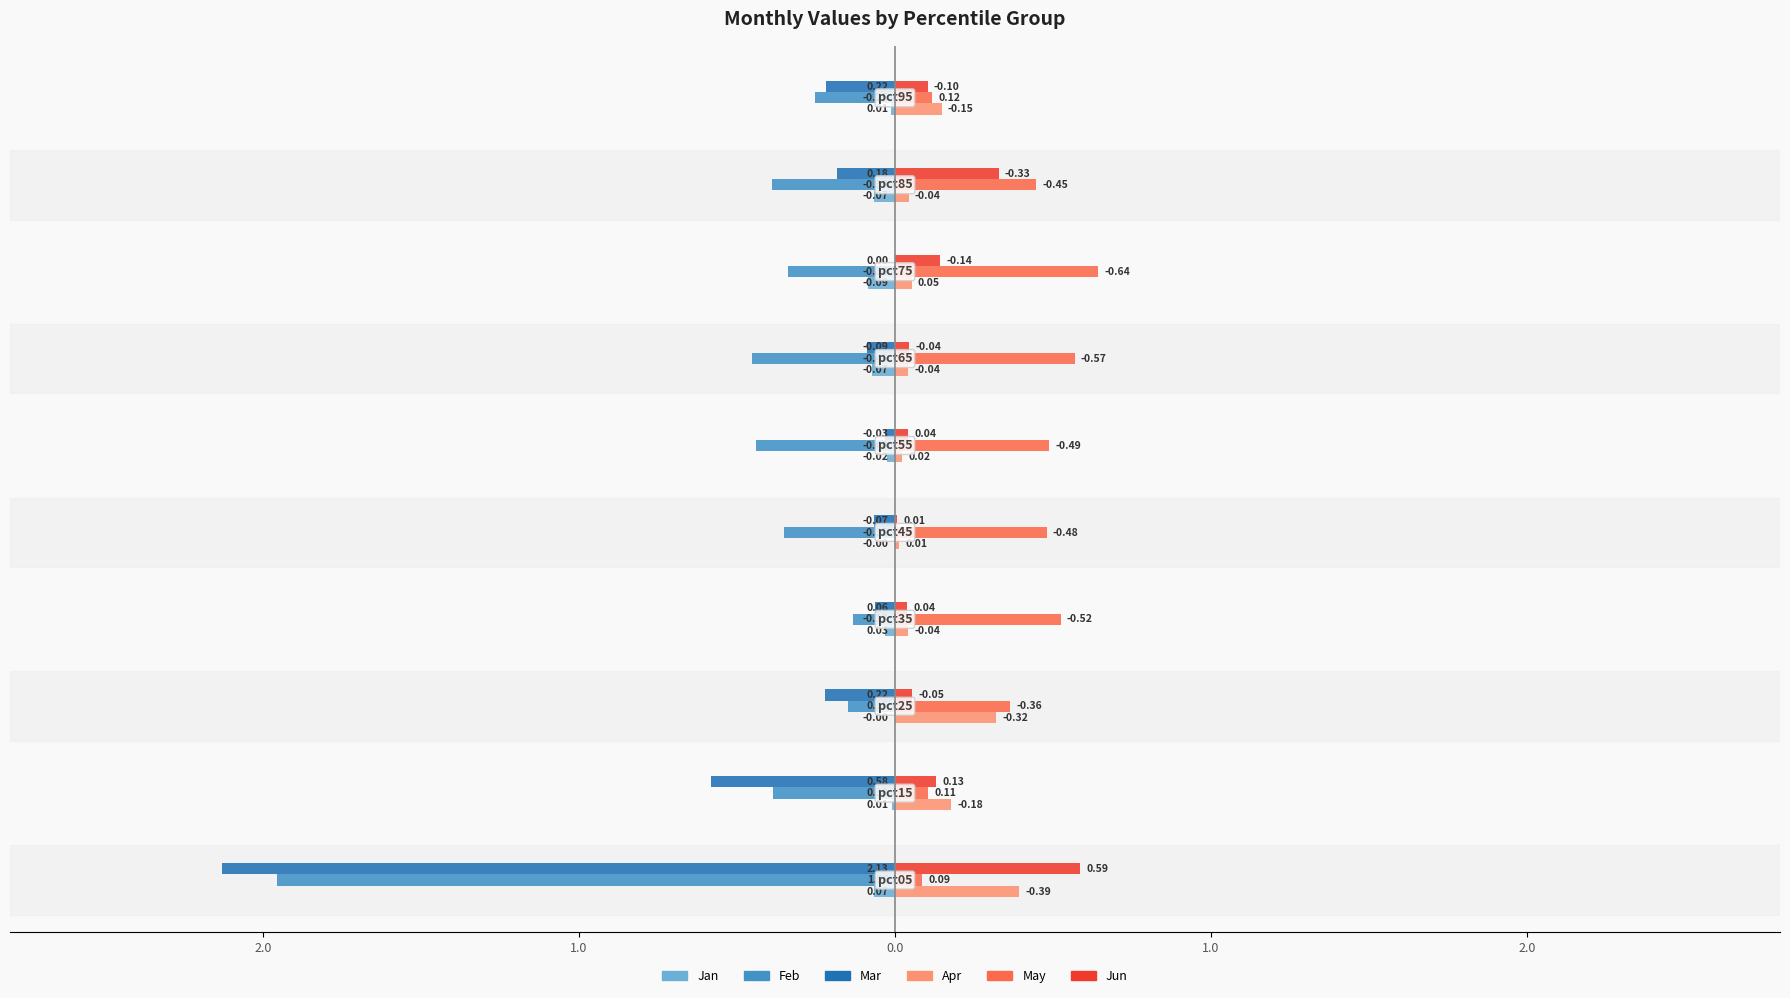

Are the bars horizontal?

Yes